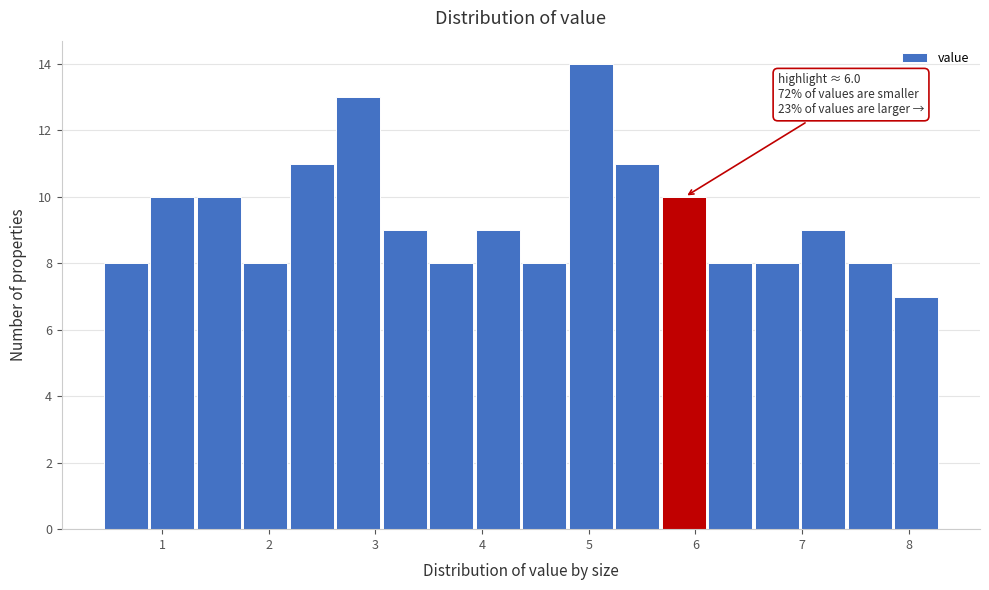

Over which range of the x-axis is the bar tallest?

4.8 to 5.2